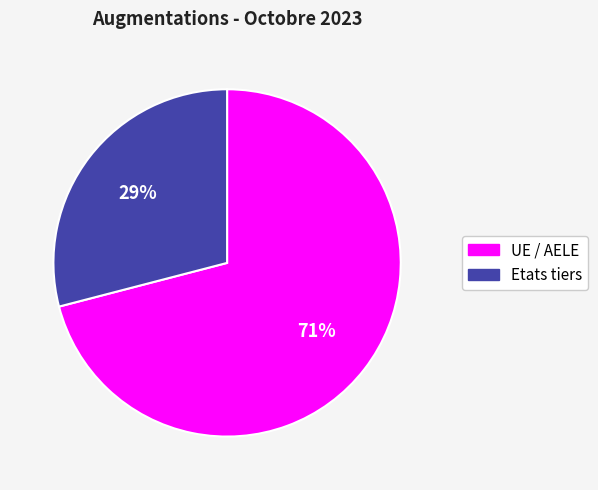

Is the sum of Etats tiers and UE / AELE greater than half?

Yes